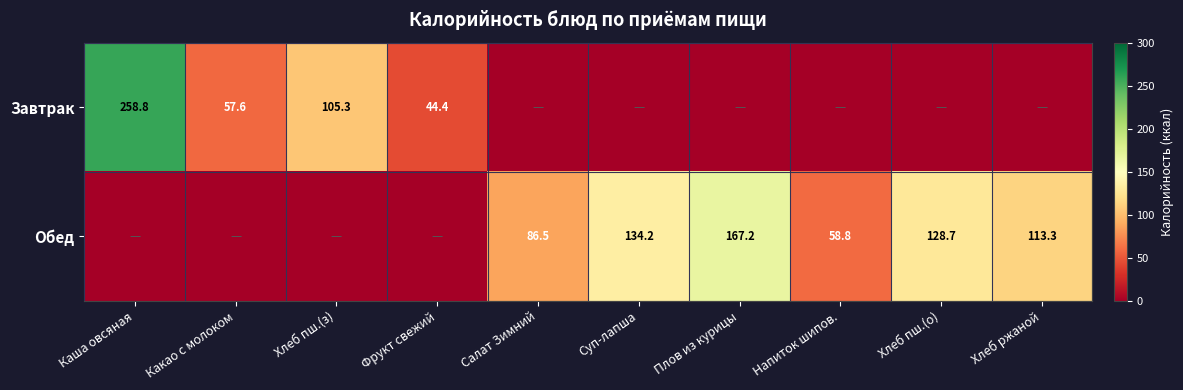

Is it true that Обед equals 134.2 at Суп-лапша?

True